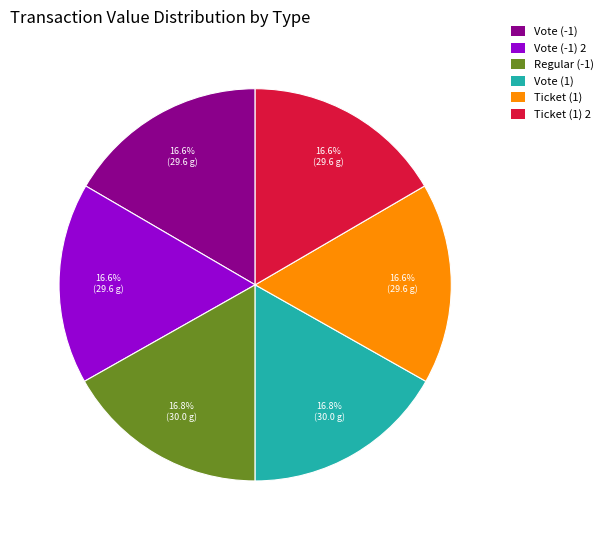

Count the number of slices in the pie.

6